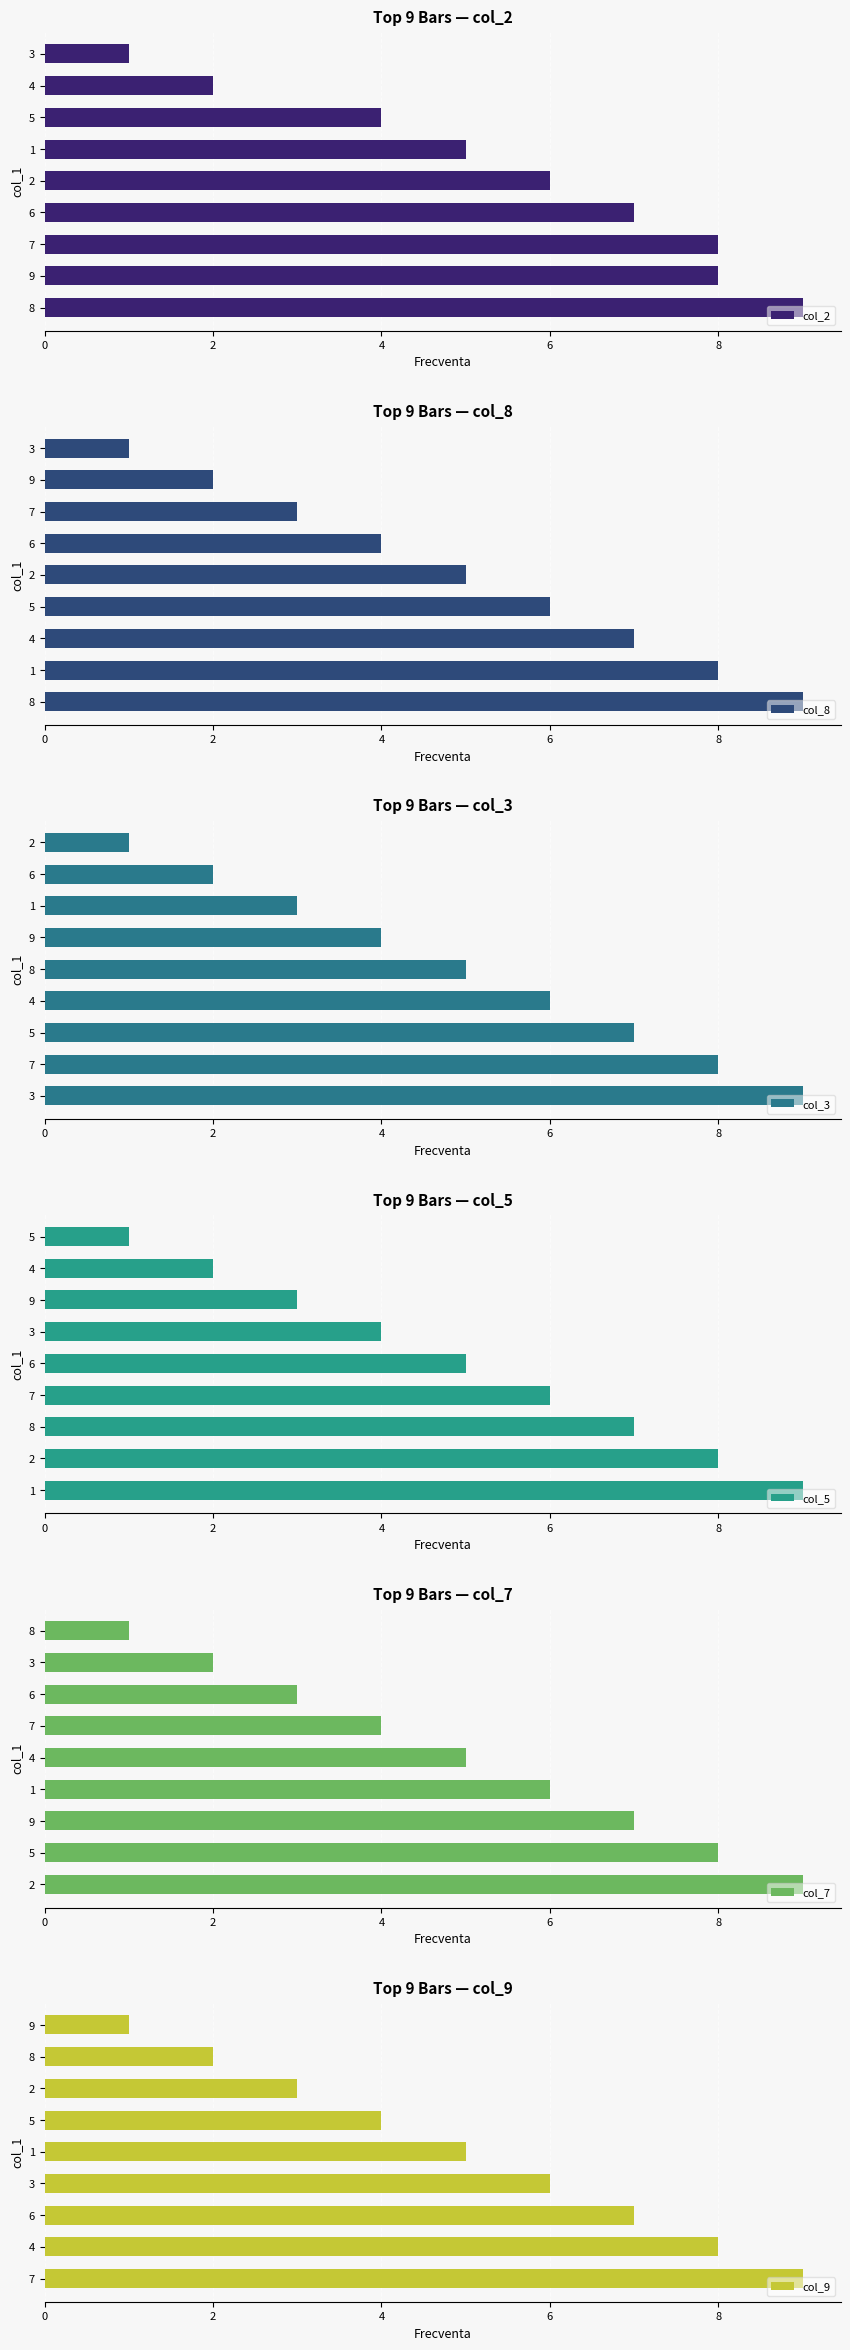

What is the value of the col_9 bar at the 1st from the left?

9